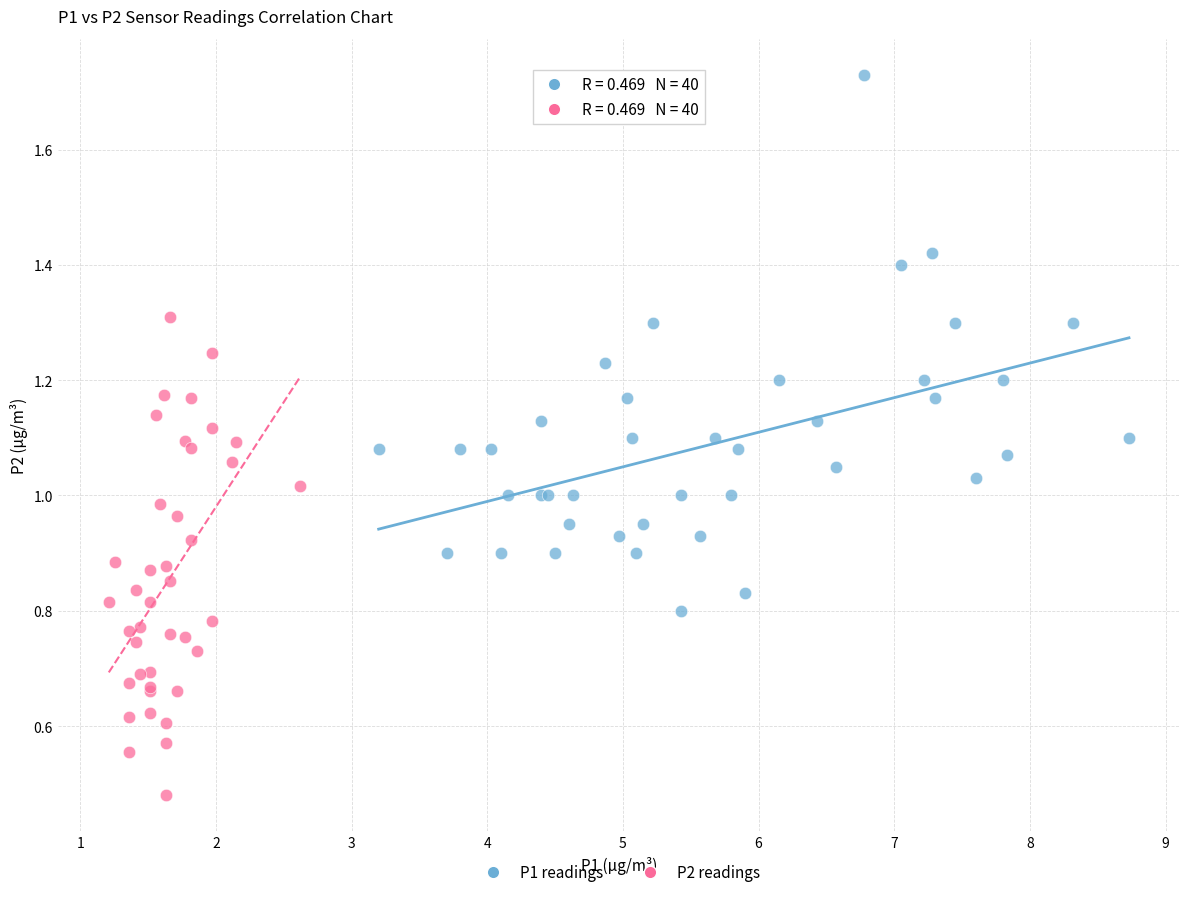

Which series has the largest Y range (max minus min)?

P1 readings